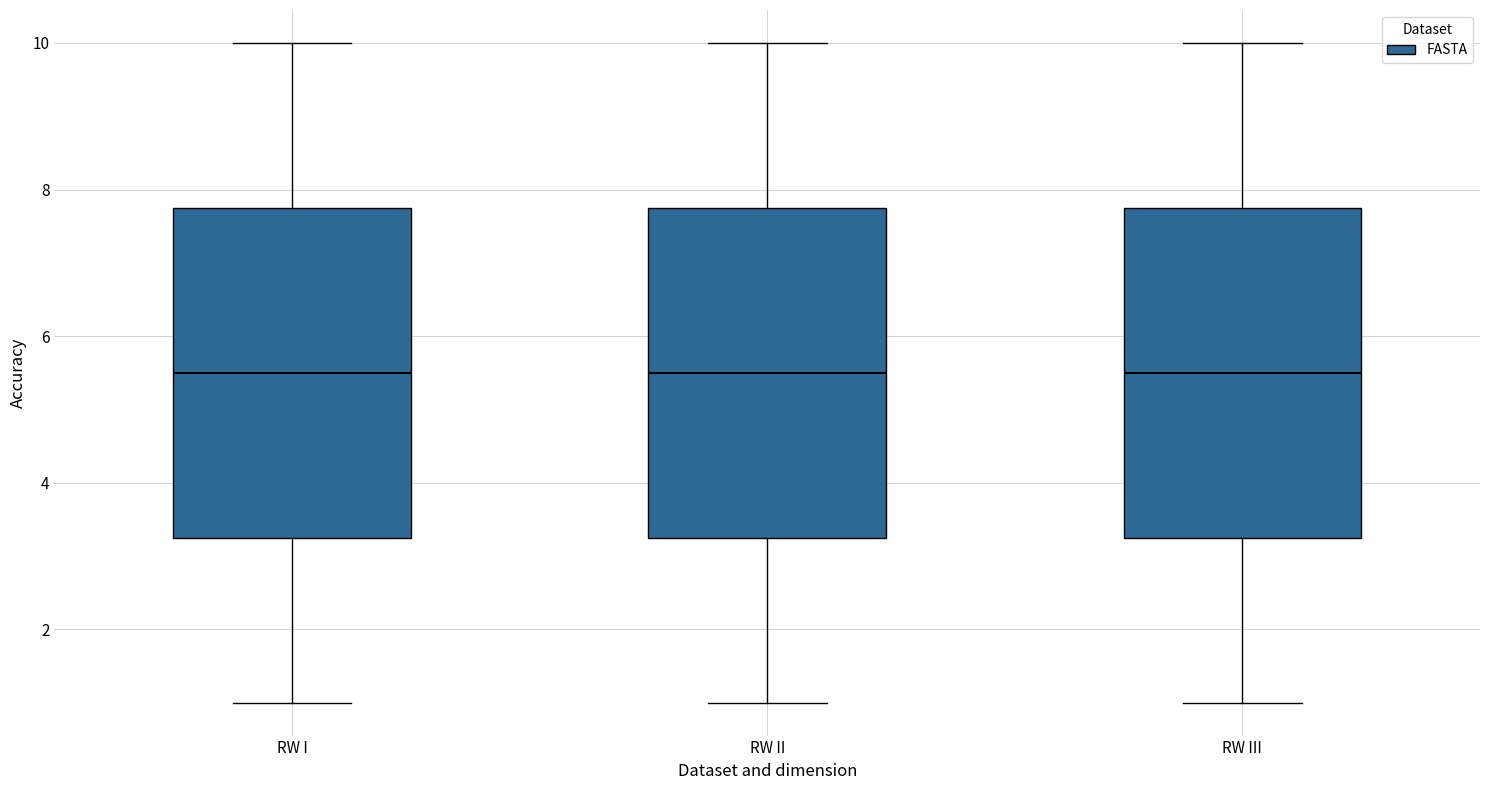

Where does the median line of the box for RW I sit on the y-axis? The values are not printed on the chart, so give them approximately, as read against the axis.

5.6